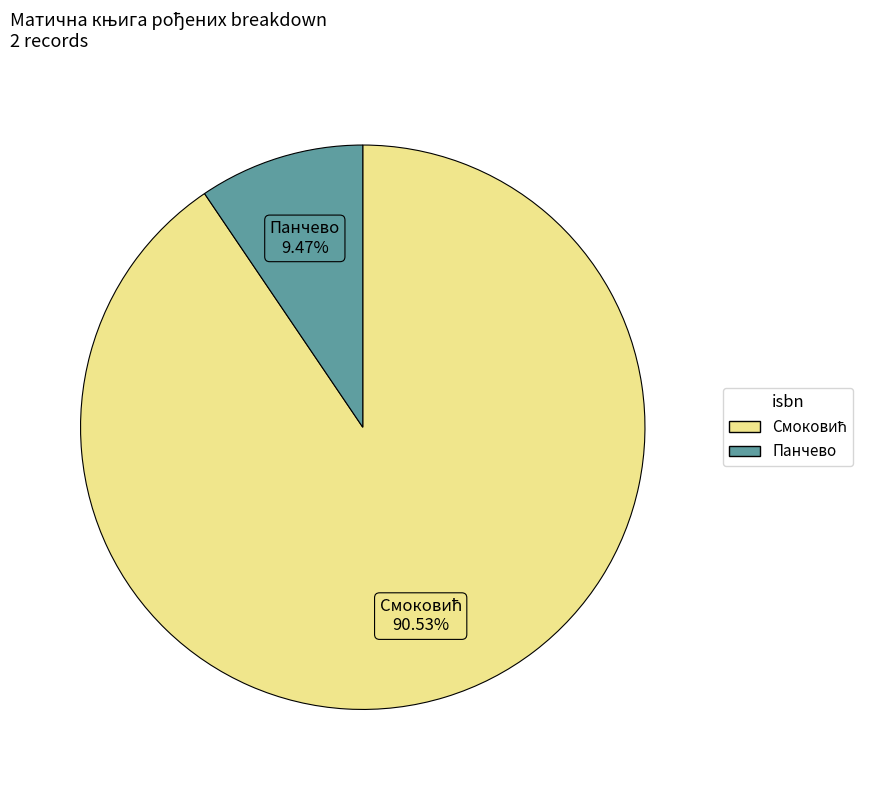

Is there any slice that represents more than half of the pie?

Yes